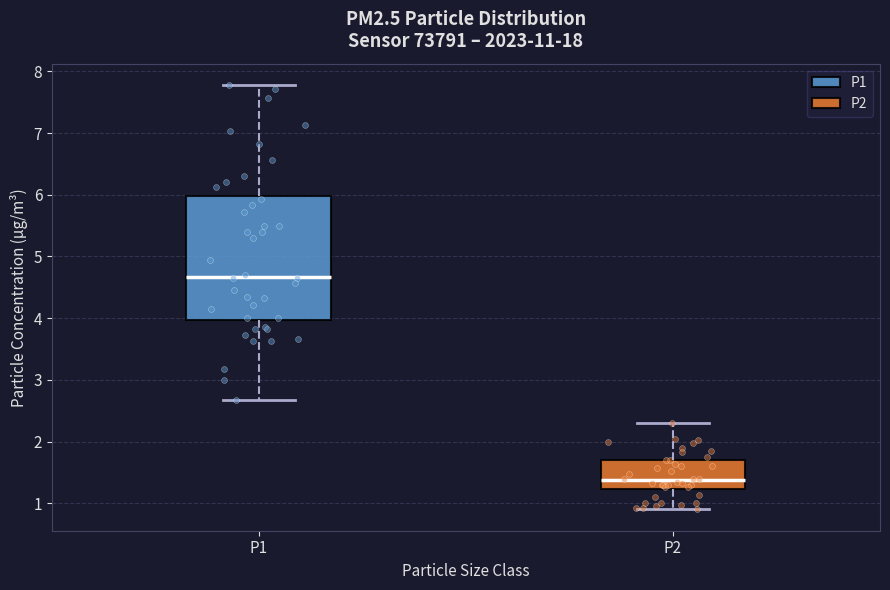

Reading left to right, read every box against the y-axis: the position of its median line, the range the box covers, and the ends of its whiskers. The values are not printed on the chart, so give them approximately, as read against the axis.

P1: median 4.7, box 4.0 to 6.0, whiskers 2.7 to 7.8
P2: median 1.4, box 1.2 to 1.7, whiskers 0.9 to 2.3